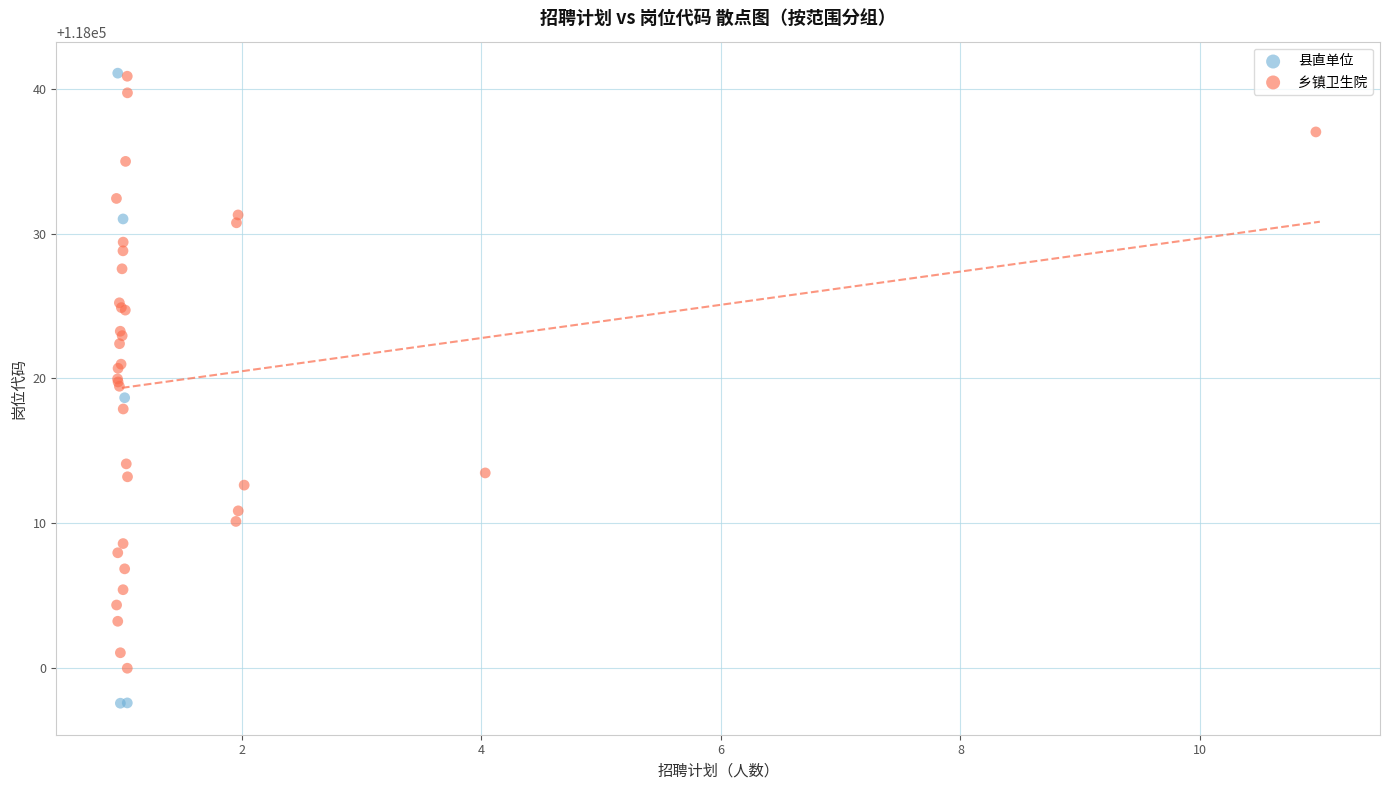

Which series has the largest Y range (max minus min)?

县直单位